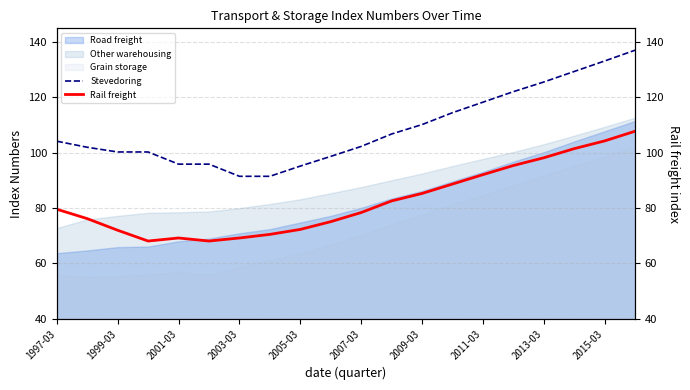

What is the sum of all Rail freight values?

1654.6